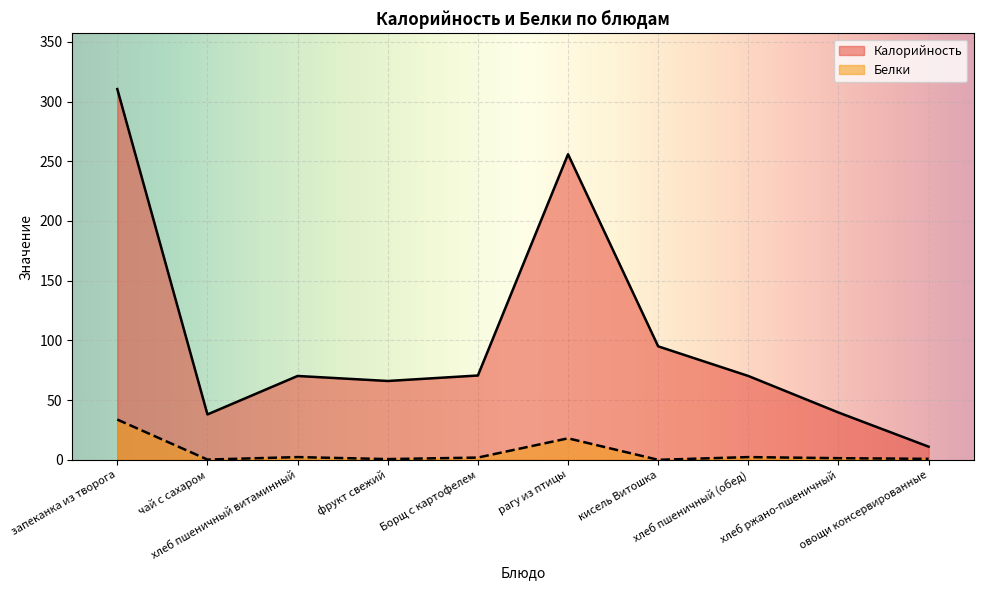

Which series has the largest total across all categories?

Калорийность